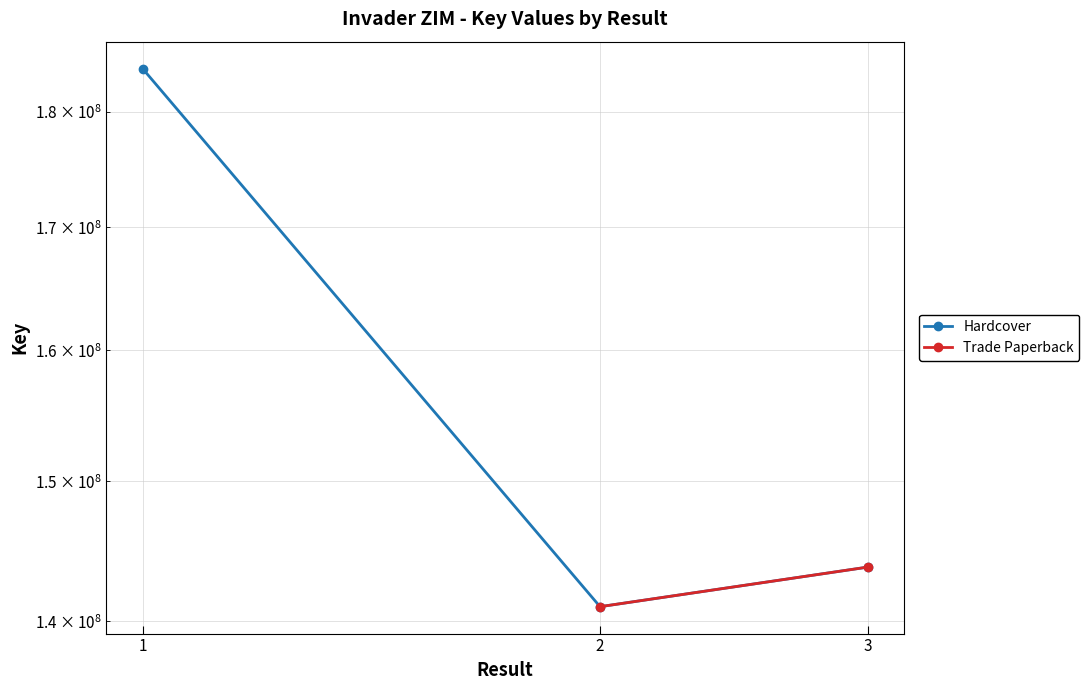

The chart shows a value of 183853511 at 1. True or false?

True